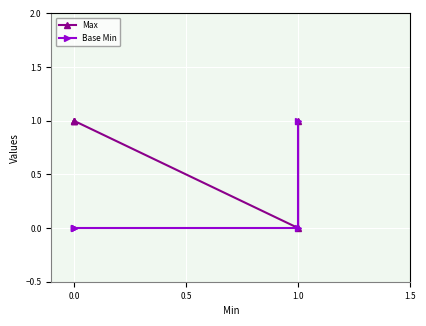

What are all the series names shown in the legend?

Max, Base Min